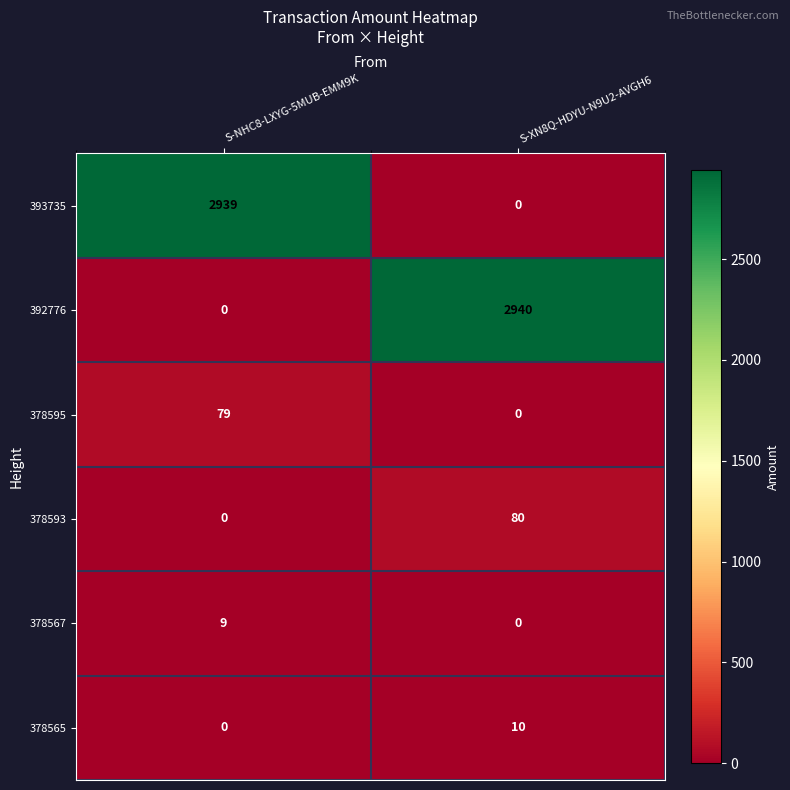

What is the average value of the 378595 series?

40